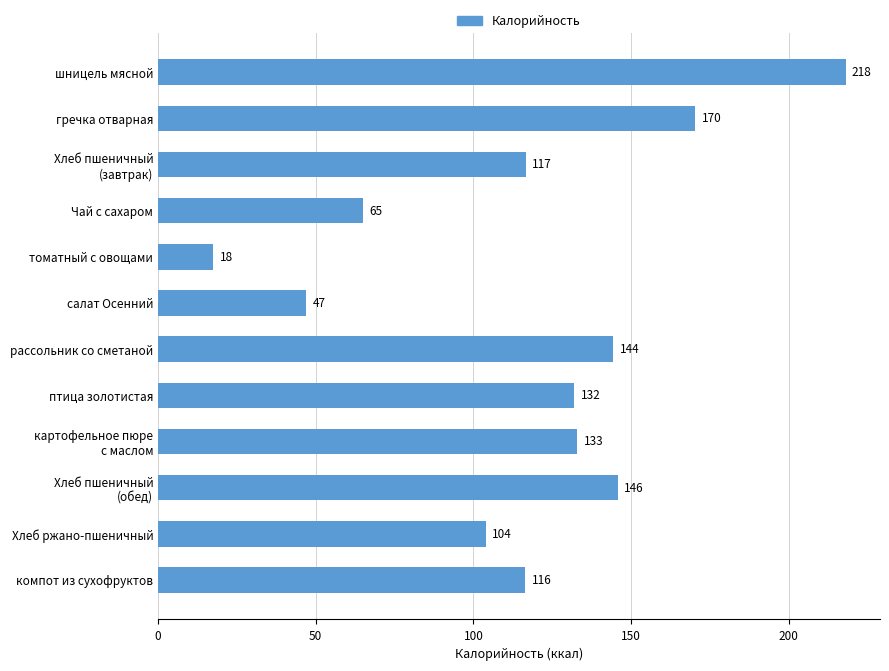

Does the chart contain stacked bars?

No